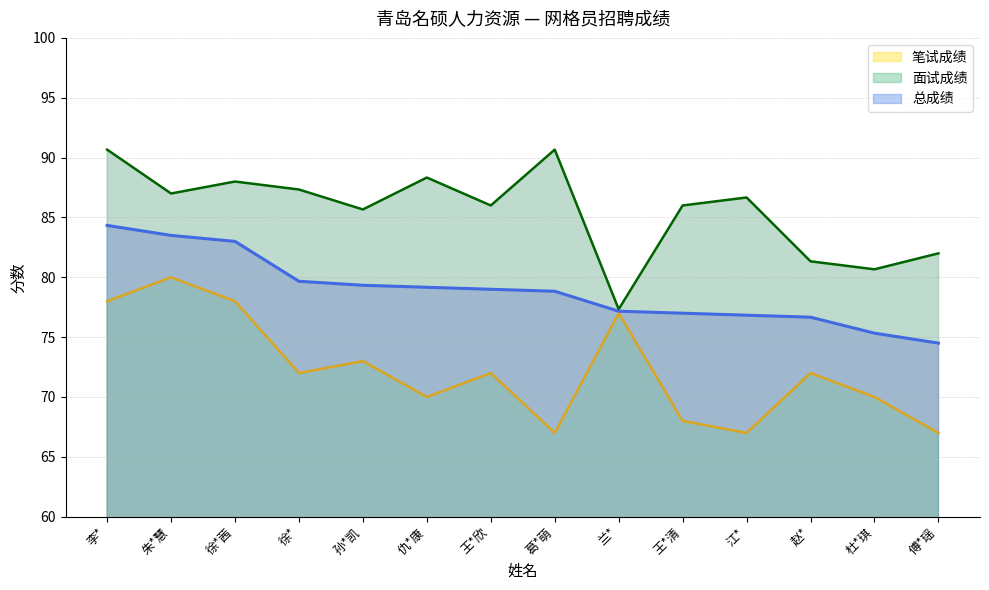

True or false: 笔试成绩 has a value of 103.9 at 傅*瑶.

False